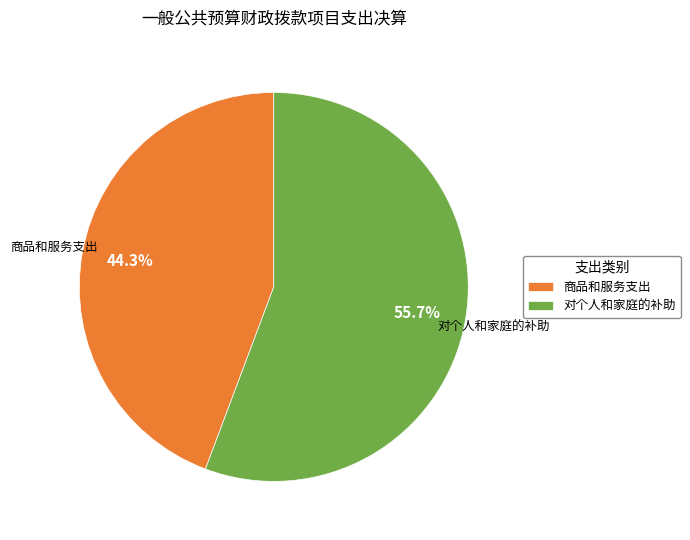

How many slices are in this pie chart?

2